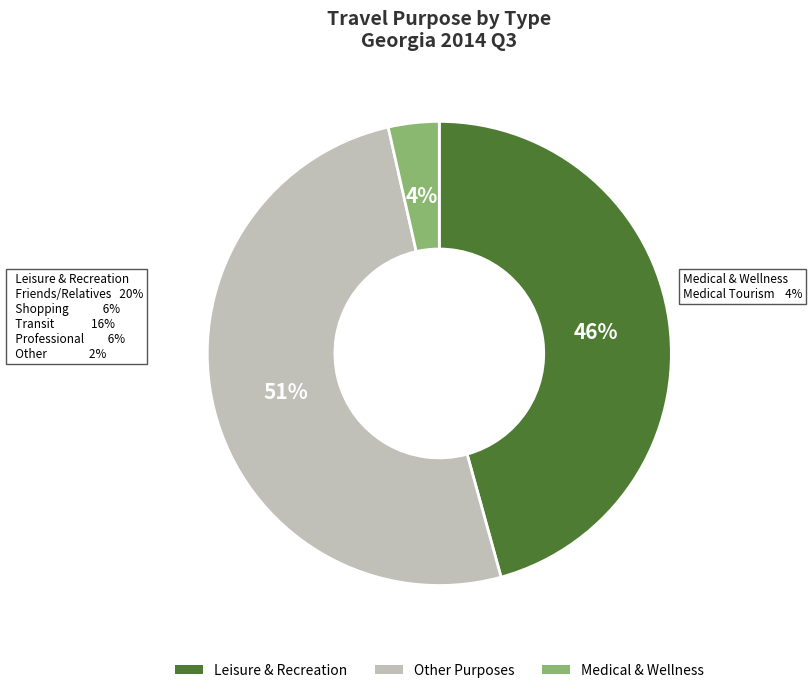

Does პროფესიული/ეკონომიკური საქმიანობა account for over 50% of the chart?

No